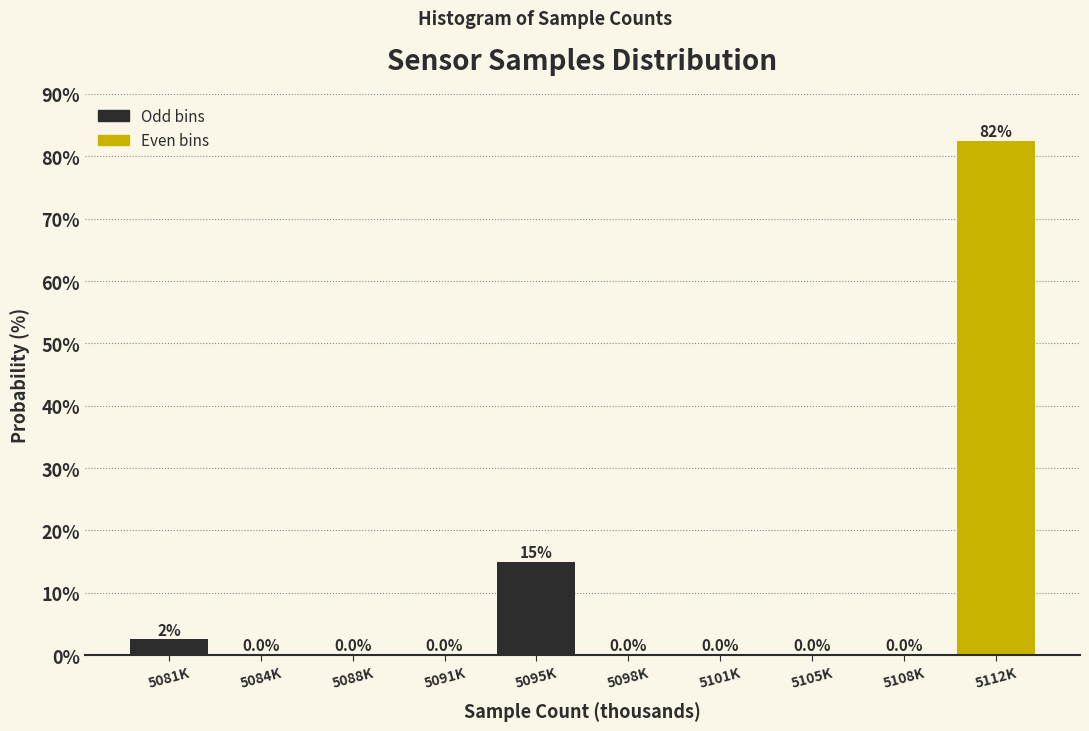

Reading right to left, transcribe all the data shown in this chart.

5112K=82.5	5108K=0.0	5105K=0.0	5101K=0.0	5098K=0.0	5095K=15.0	5091K=0.0	5088K=0.0	5084K=0.0	5081K=2.5